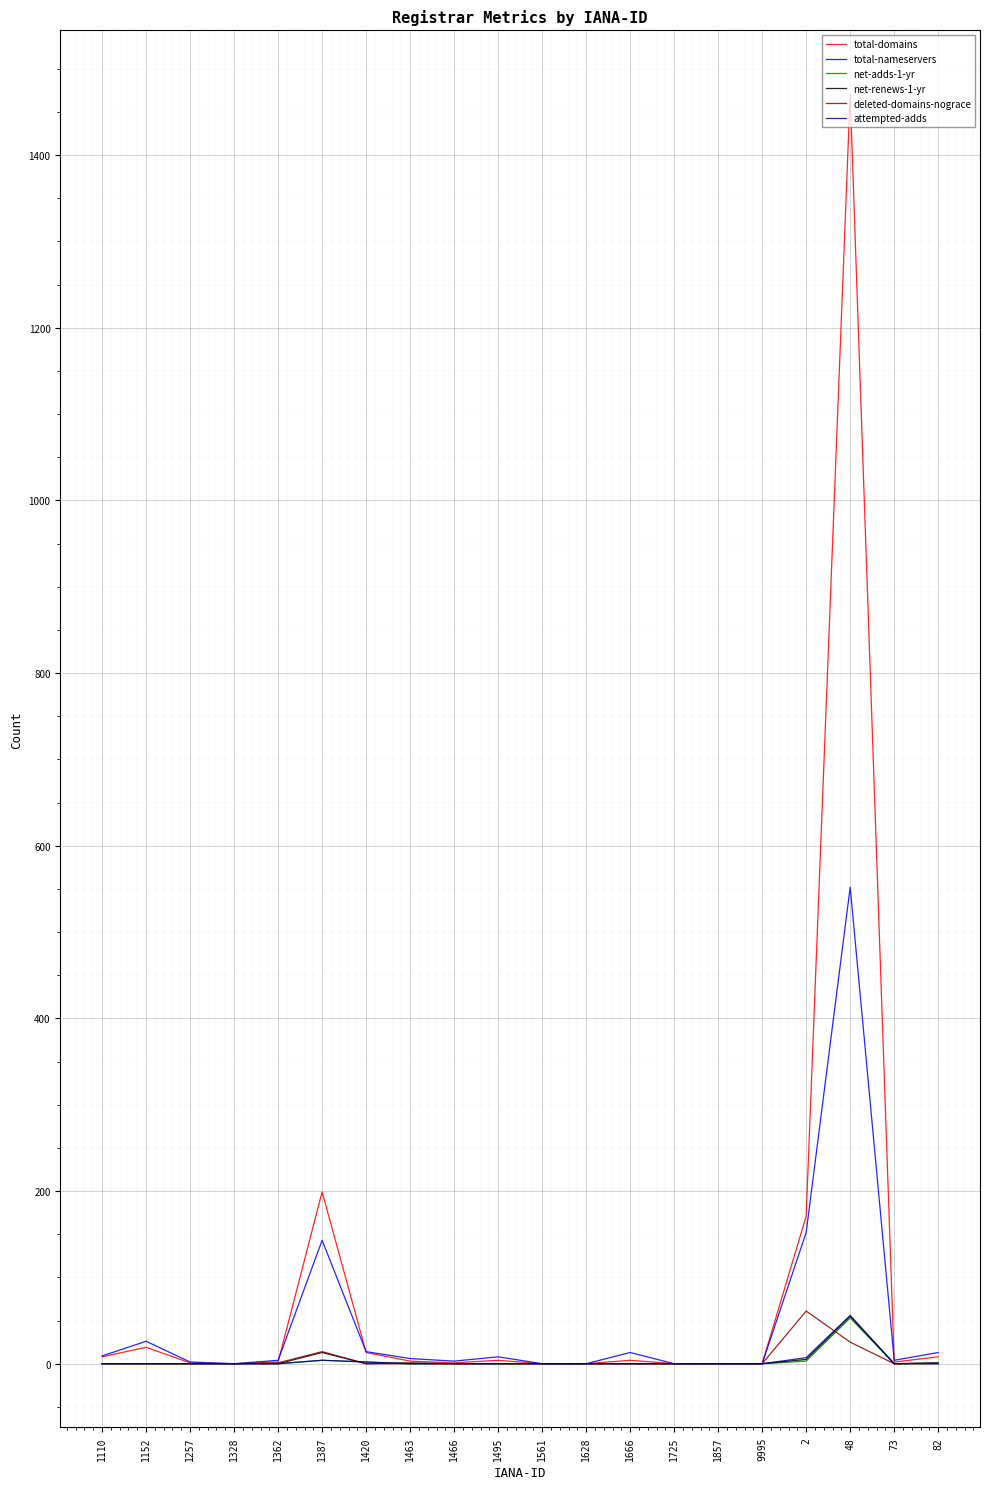

Which series has the largest range (max minus min)?

total-domains